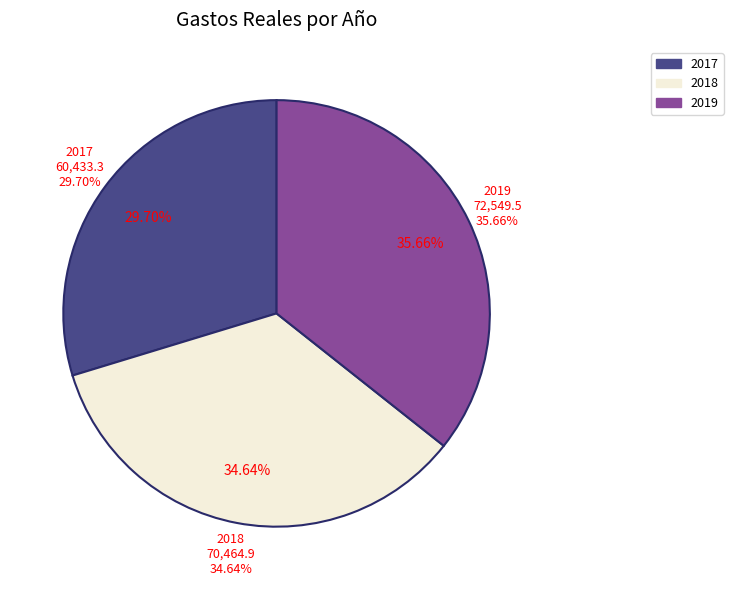

What percentage is the 2018 slice, to the nearest percent?

35%